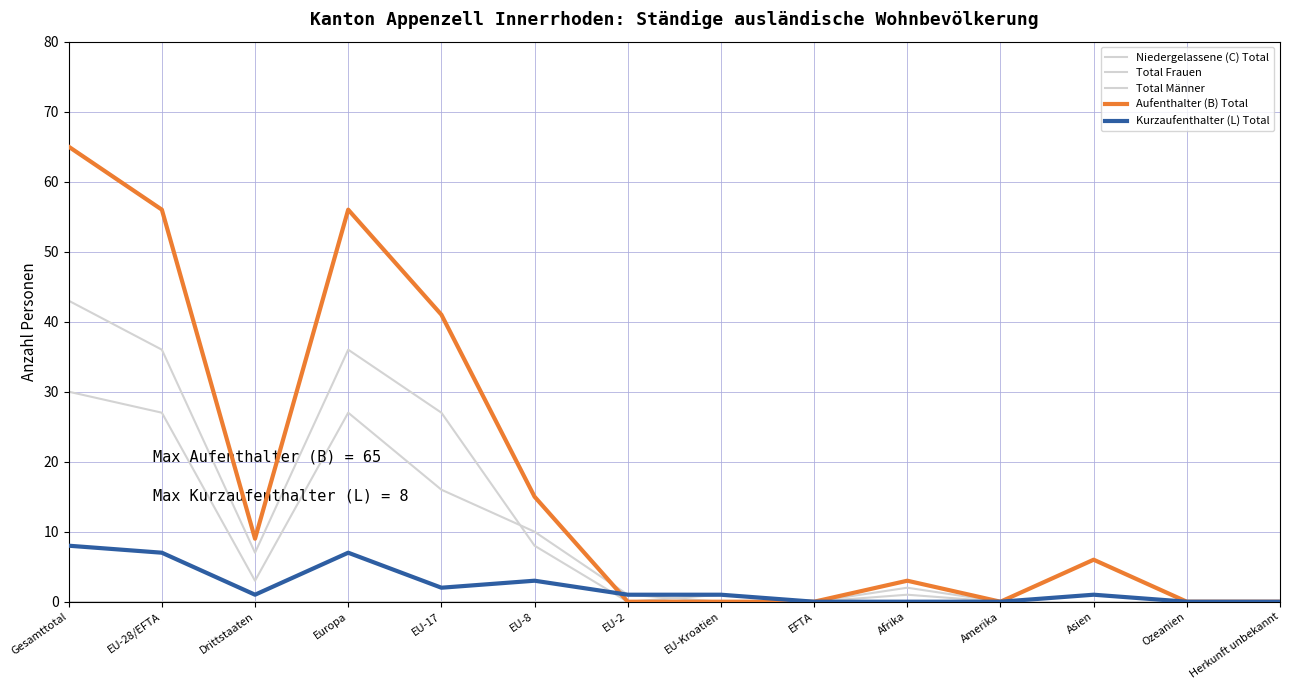

Which series has the widest spread of values?

Aufenthalter (B) Total